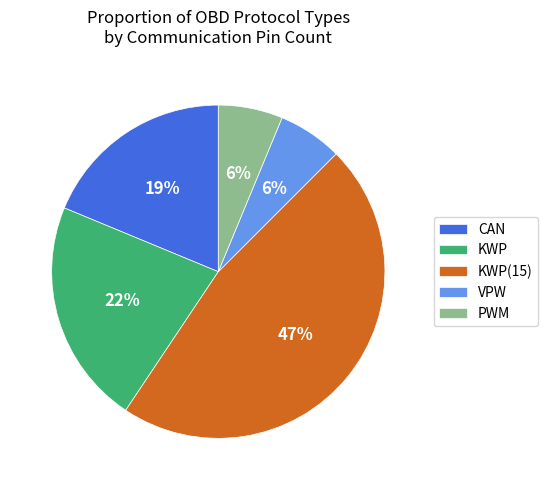

What is the largest slice in the pie chart?

KWP(15)